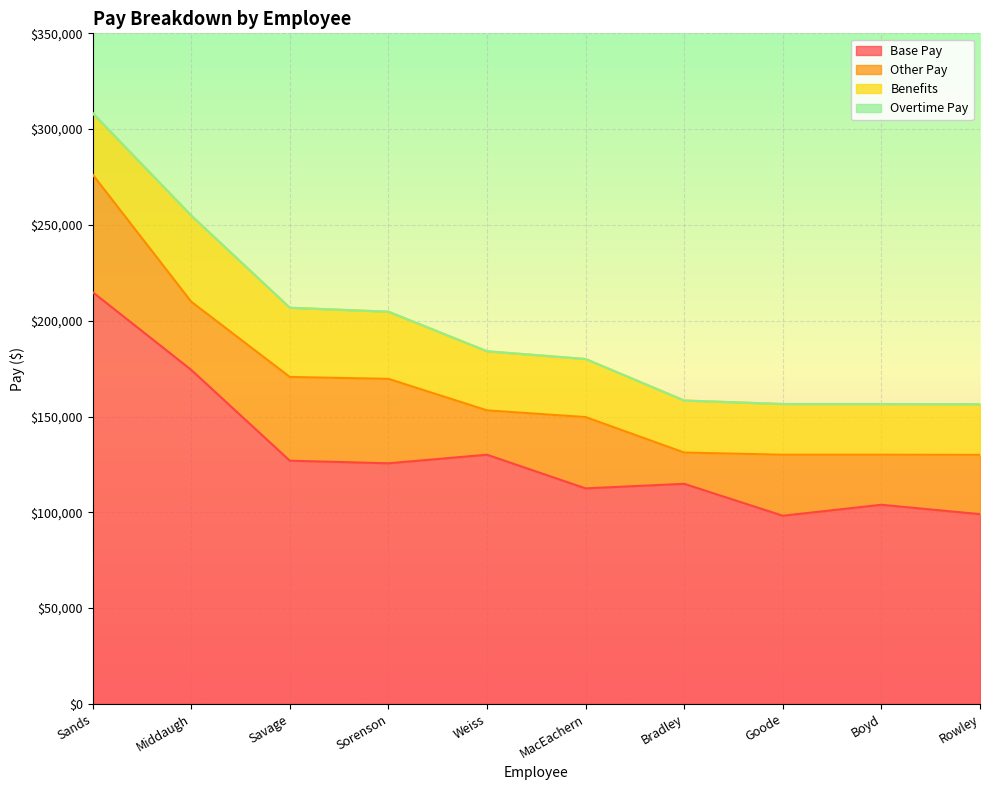

Reading left to right, transcribe all the data shown in this chart.

Base Pay: Sands=214933.8	Middaugh=174342.6	Savage=126945.2	Sorenson=125586.2	Weiss=130060.6	MacEachern=112494.0	Bradley=114874.8	Goode=98221.2	Boyd=103936.6	Rowley=99029.8
Other Pay: Sands=61381.5	Middaugh=35600.0	Savage=43701.9	Sorenson=44071.3	Weiss=23152.2	MacEachern=37218.0	Bradley=16310.5	Goode=31837.1	Boyd=26121.7	Rowley=30955.2
Benefits: Sands=32061.2	Middaugh=44963.2	Savage=36130.9	Sorenson=35062.7	Weiss=30853.2	MacEachern=30316.5	Bradley=27164.8	Goode=26469.5	Boyd=26469.5	Rowley=26452.9
Overtime Pay: Sands=0.0	Middaugh=0.0	Savage=0.0	Sorenson=0.0	Weiss=0.0	MacEachern=0.0	Bradley=0.0	Goode=0.0	Boyd=0.0	Rowley=0.0